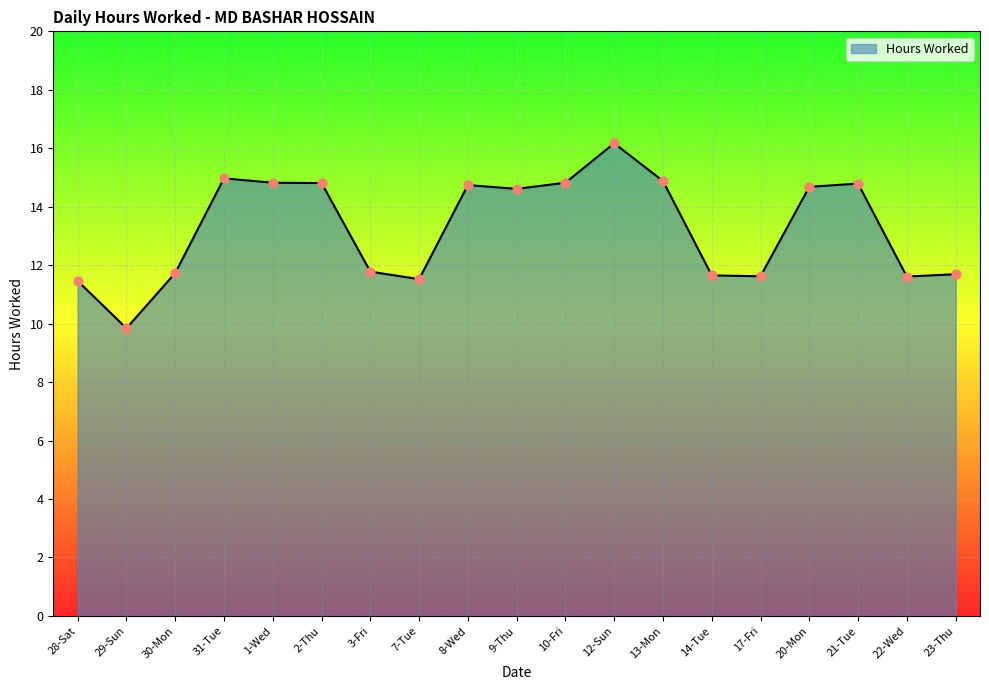

Which has a higher value, 23-Thu or 21-Tue?

21-Tue